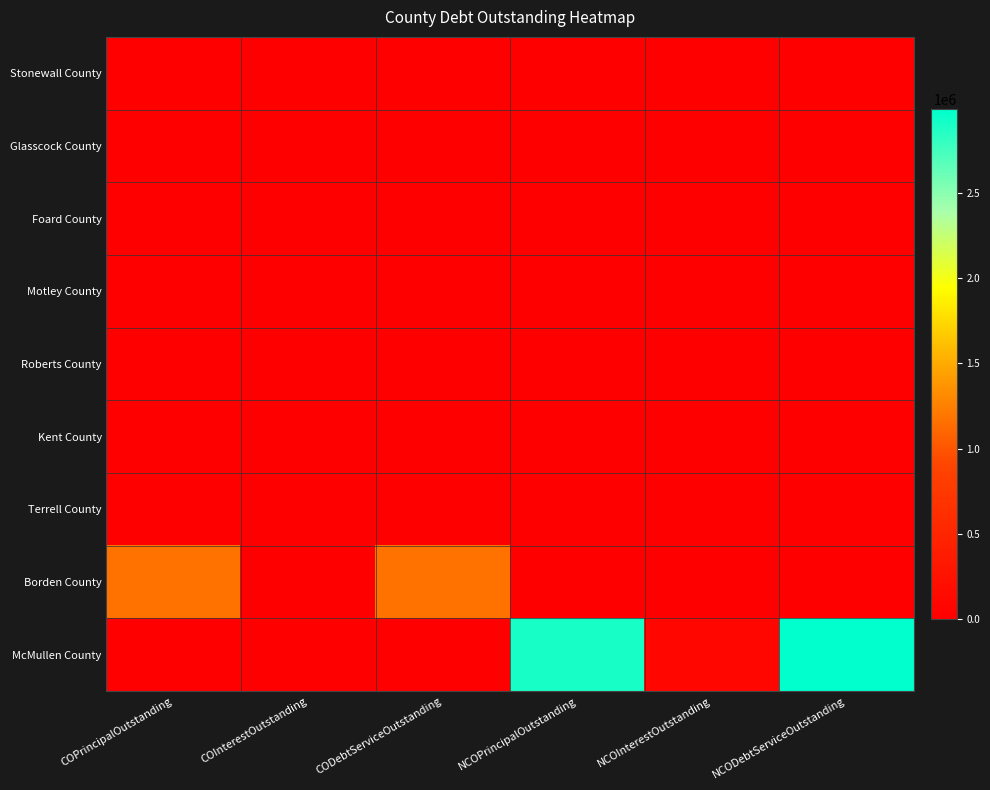

Rank the series at NCOPrincipalOutstanding from highest to lowest value.

McMullen County, Stonewall County, Glasscock County, Foard County, Motley County, Roberts County, Kent County, Terrell County, Borden County